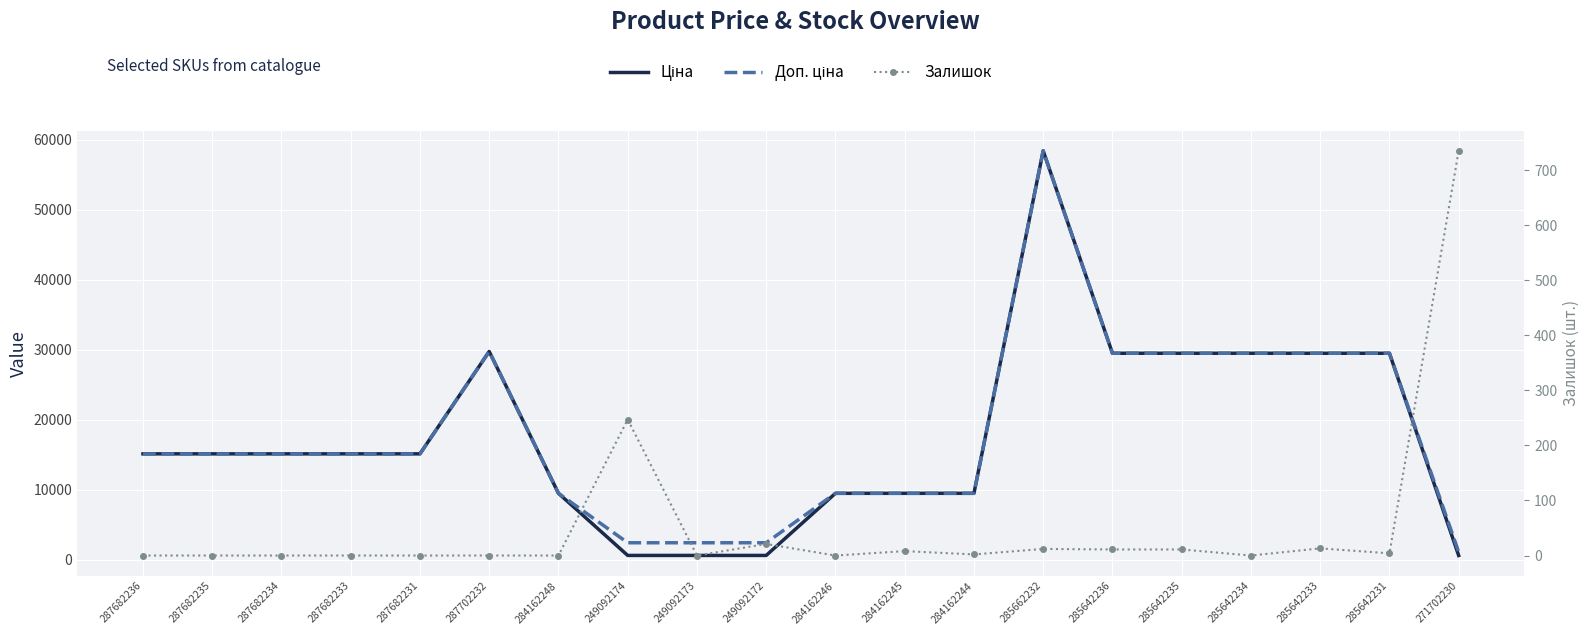

How many intersections are there between Ціна and Залишок?

1